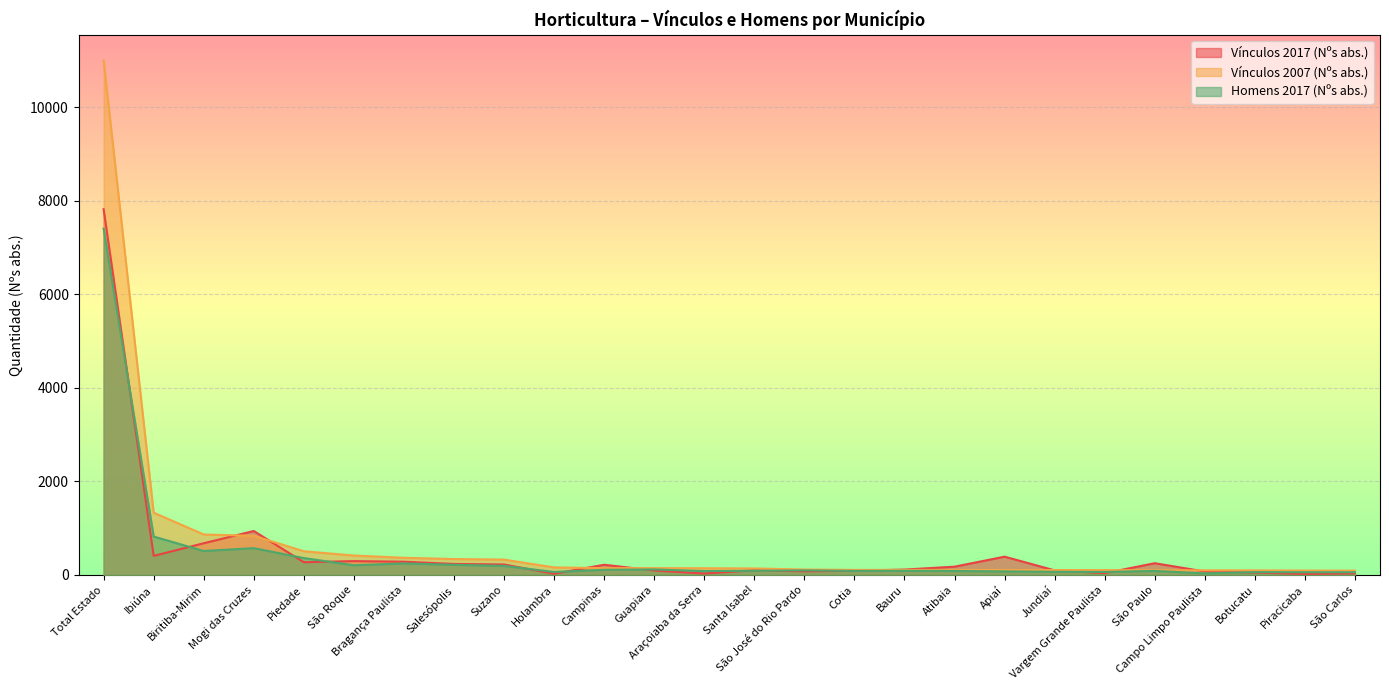

What is the approximate value of Homens 2017 (Nºs abs.) at Jundiaí, to the nearest 10?

70